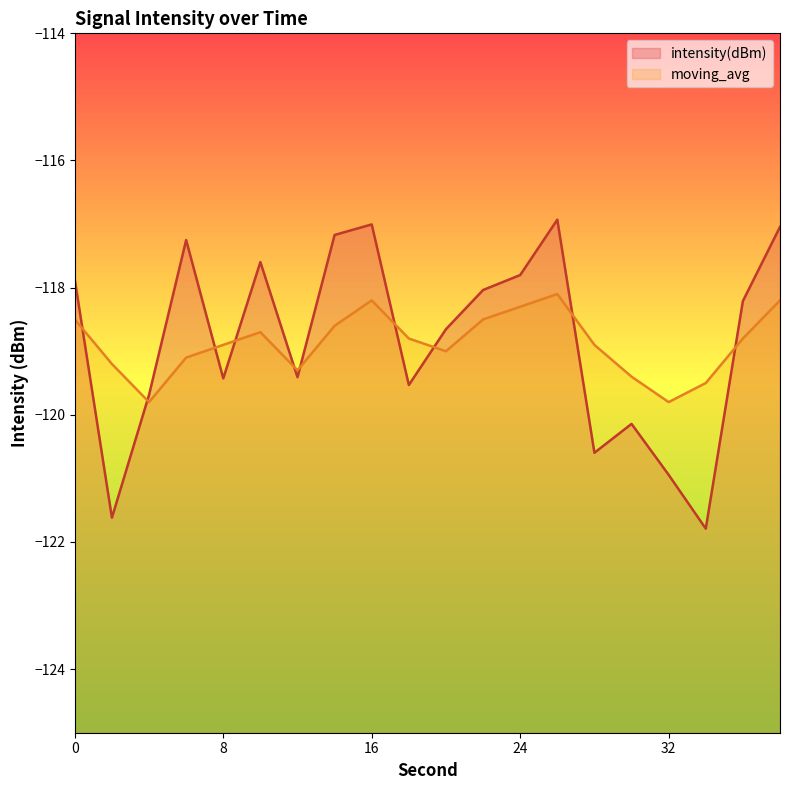

At how many categories does at least one series exceed -120?

20